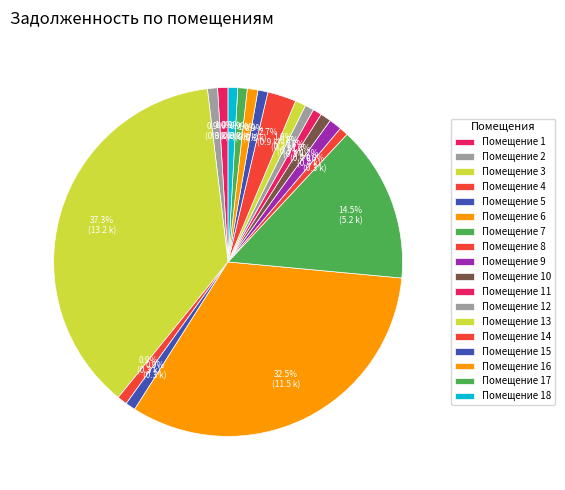

Count the number of slices in the pie.

18